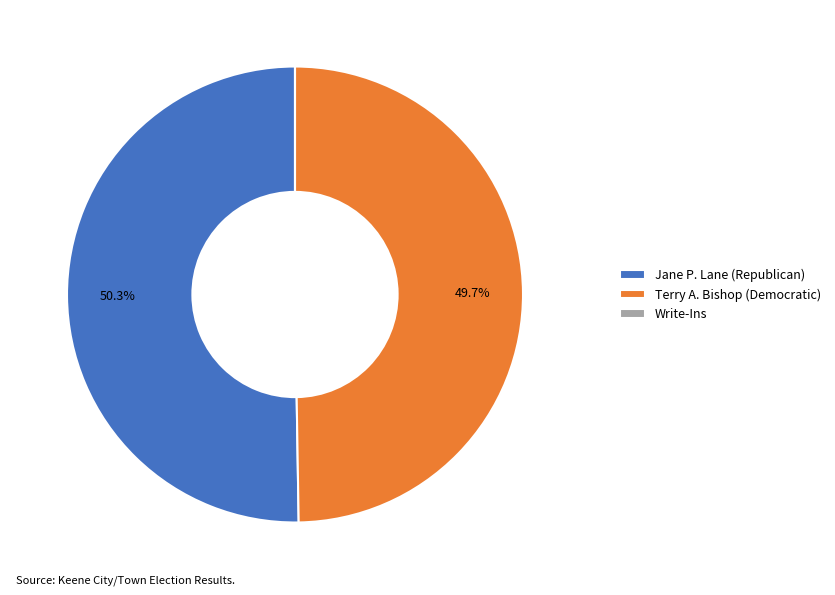

True or false: Terry A. Bishop (Democratic) accounts for 50% of the total.

True